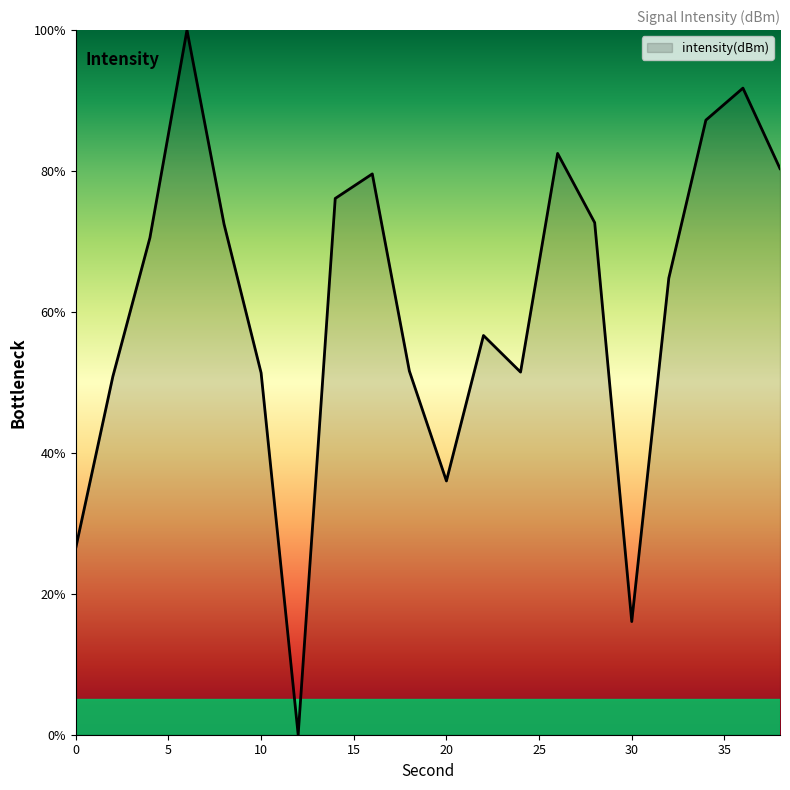

What is the difference between the maximum and minimum values?

100.0